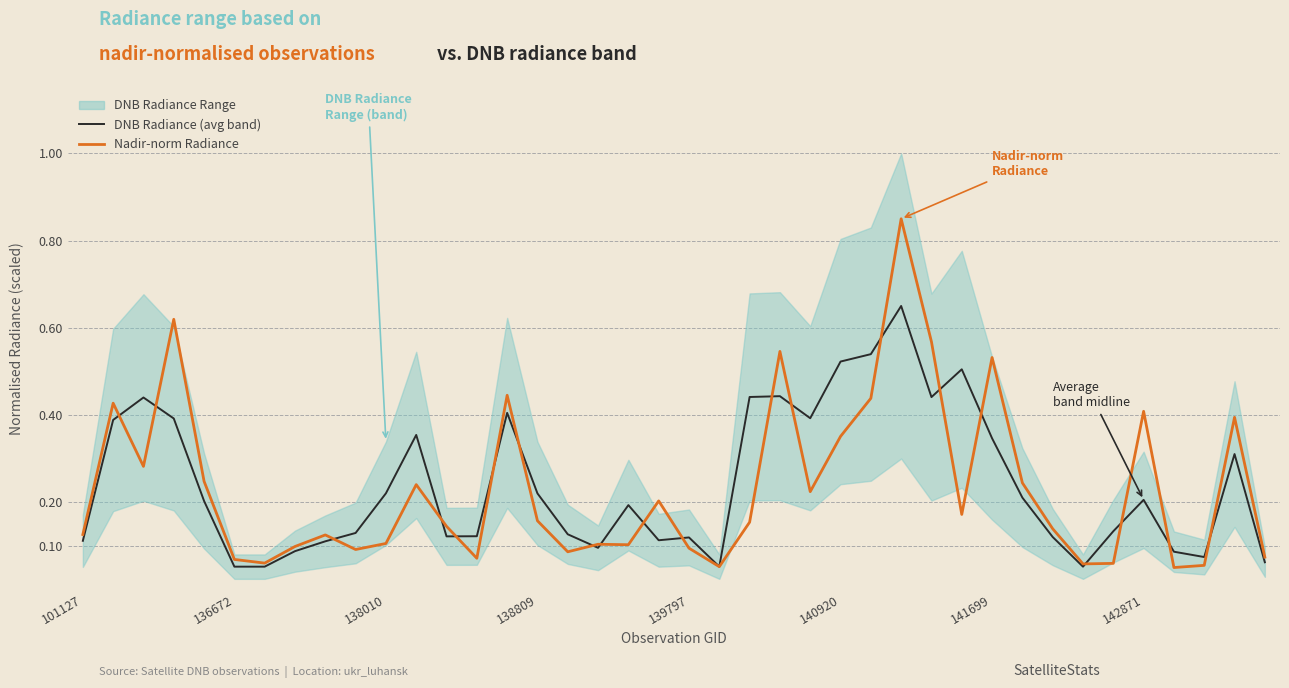

Which series has the largest total across all categories?

DNB Radiance (avg band)